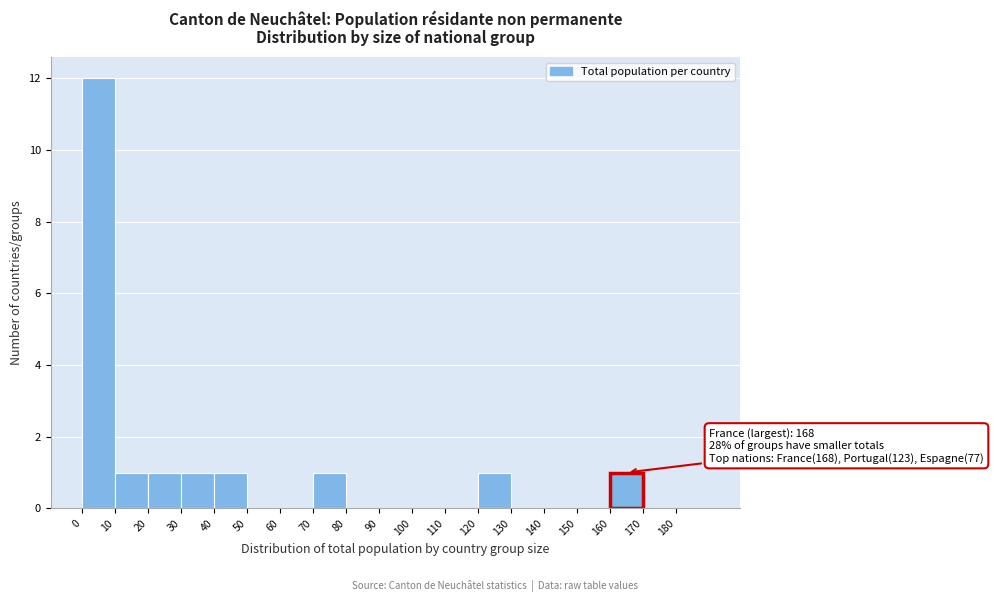

Over which range of the x-axis is the bar tallest?

0 to 10